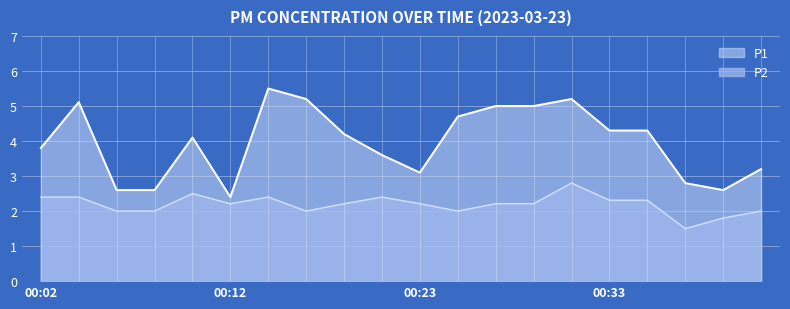

What is the approximate value of P1 at 00:17?

5.2